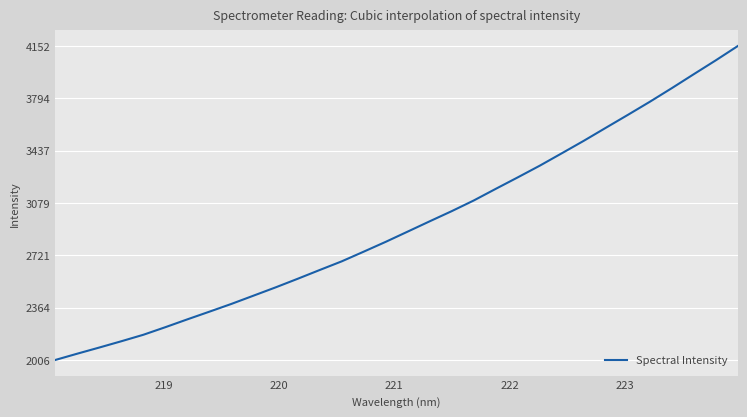

What is the minimum value shown in the chart?

2006.1